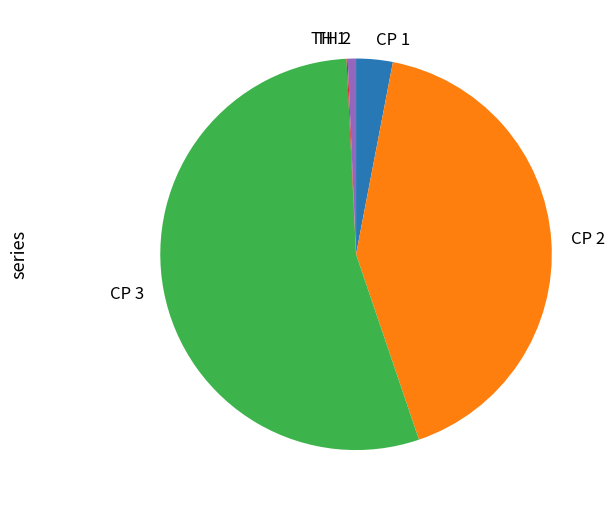

Do TH 2 and CP 1 together represent more than half of the pie?

No